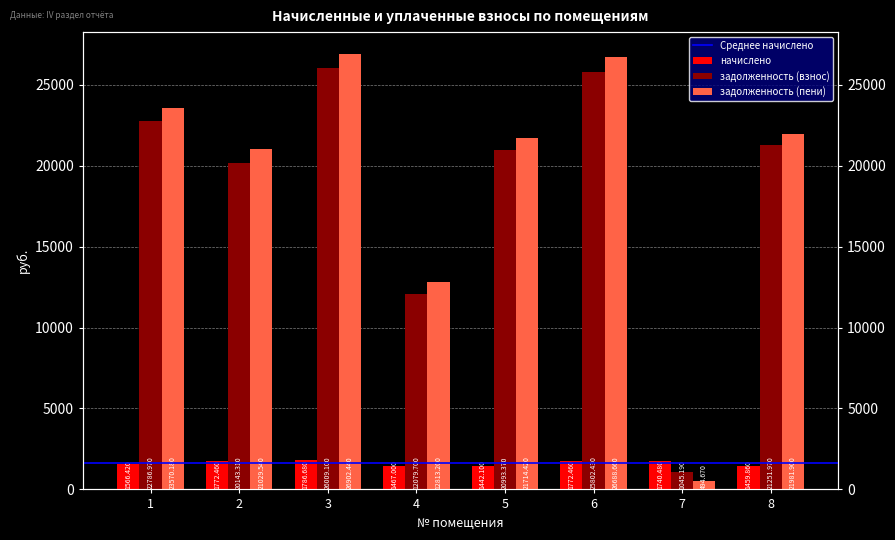

Reading left to right, what are all the values shown in this chart?

начислено: 1566.4	1772.5	1786.7	1467.0	1442.1	1772.5	1740.5	1459.9
задолженность (взнос): 22787.0	20143.3	26009.1	12079.7	20993.4	25802.4	1045.2	21252.0
задолженность (пени): 23570.2	21029.5	26902.4	12813.2	21714.4	26688.7	494.7	21981.9